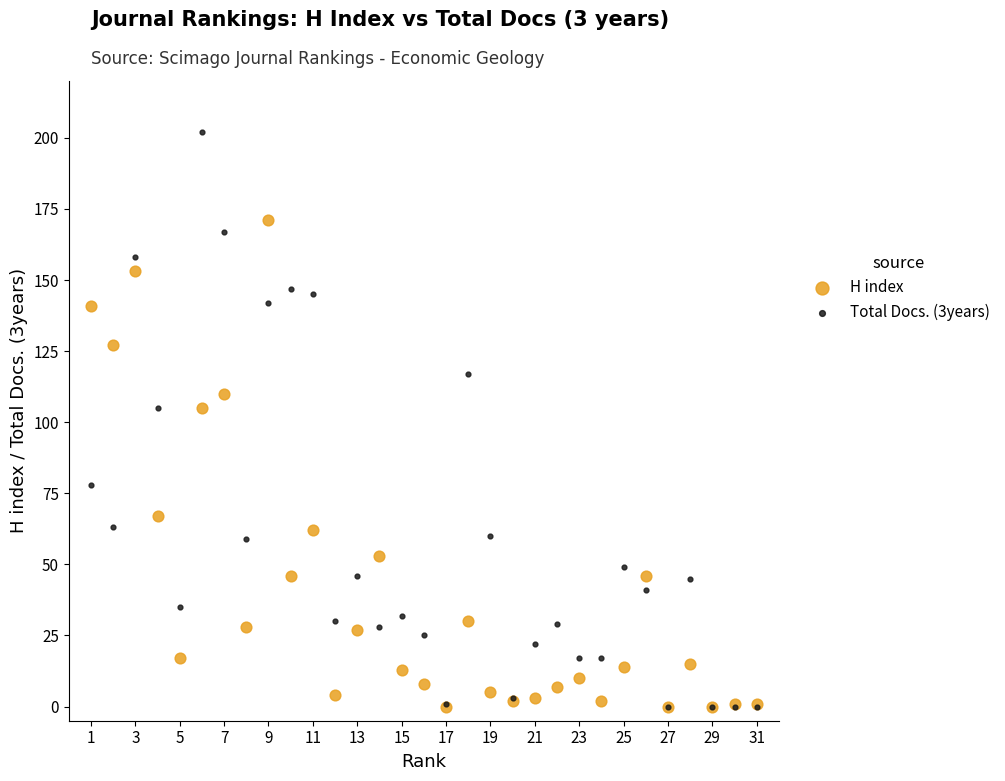

Which series contains the highest Y value?

Total Docs. (3years)